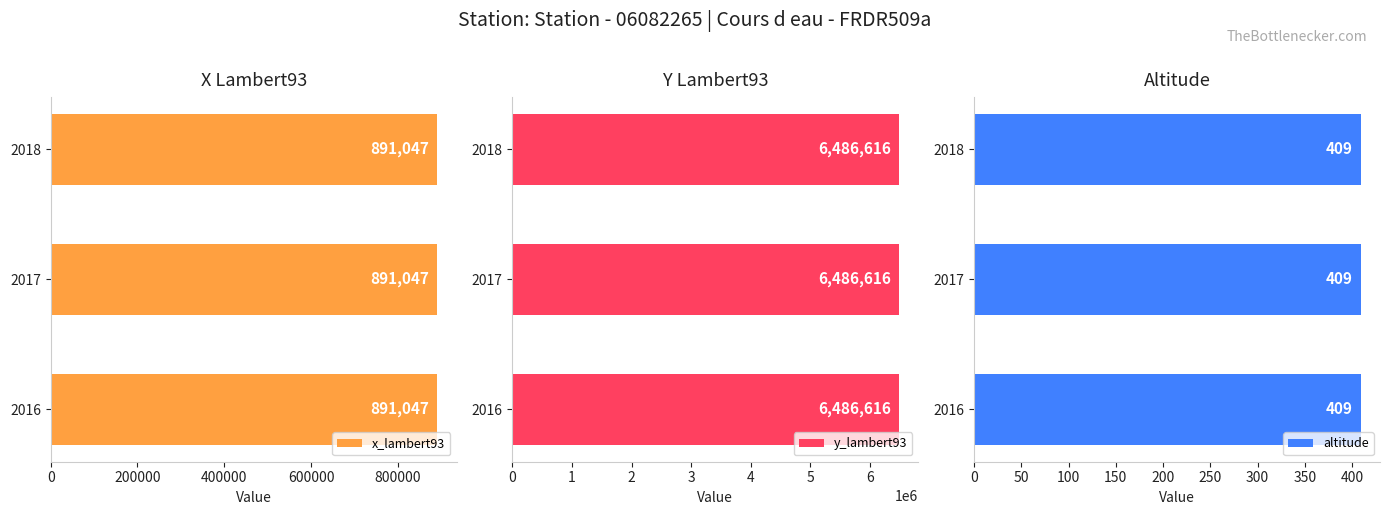

How many groups of bars are there?

3